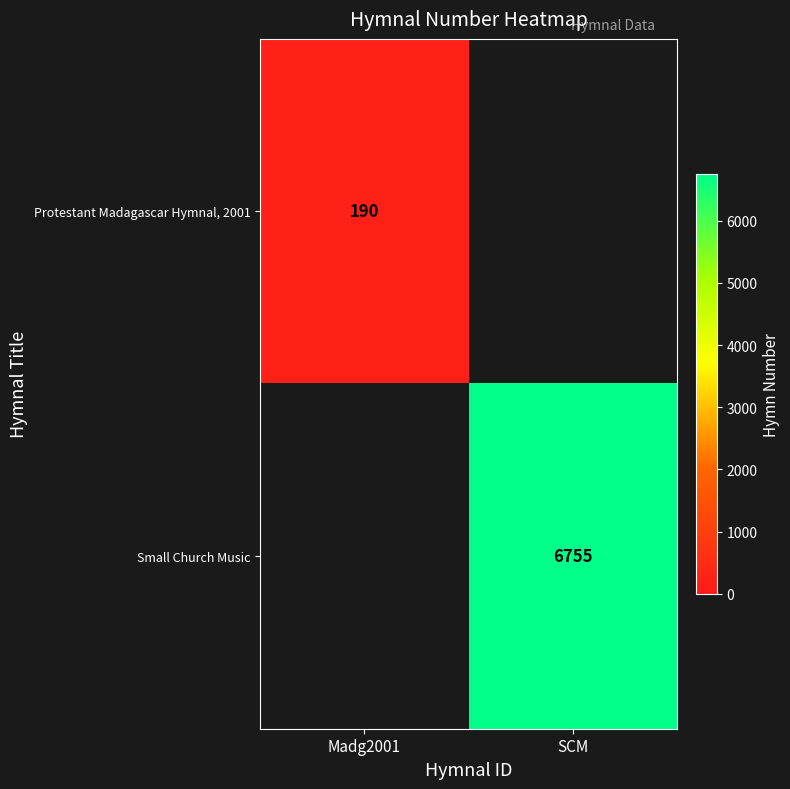

Which label corresponds to the largest value in the chart?

SCM